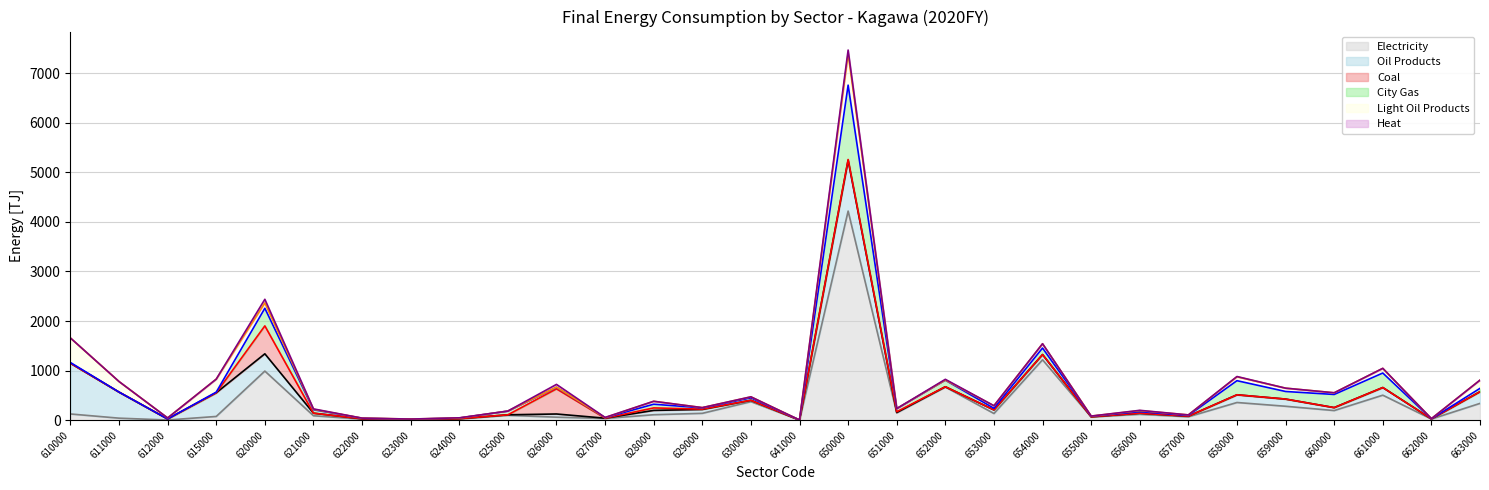

Which series has the largest total across all categories?

Electricity